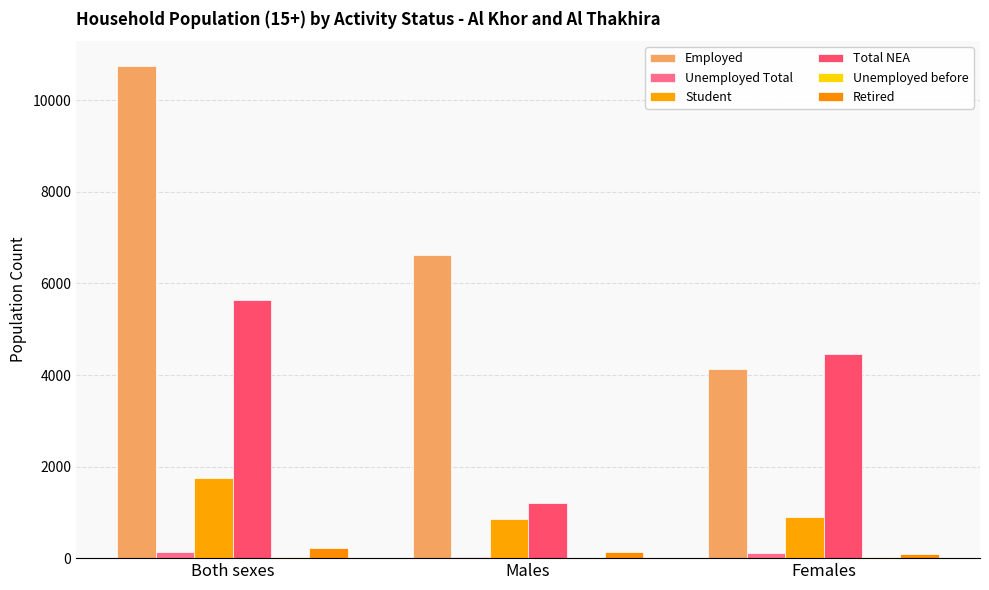

What is the difference between the Unemployed Total values at Males and Both sexes?

114